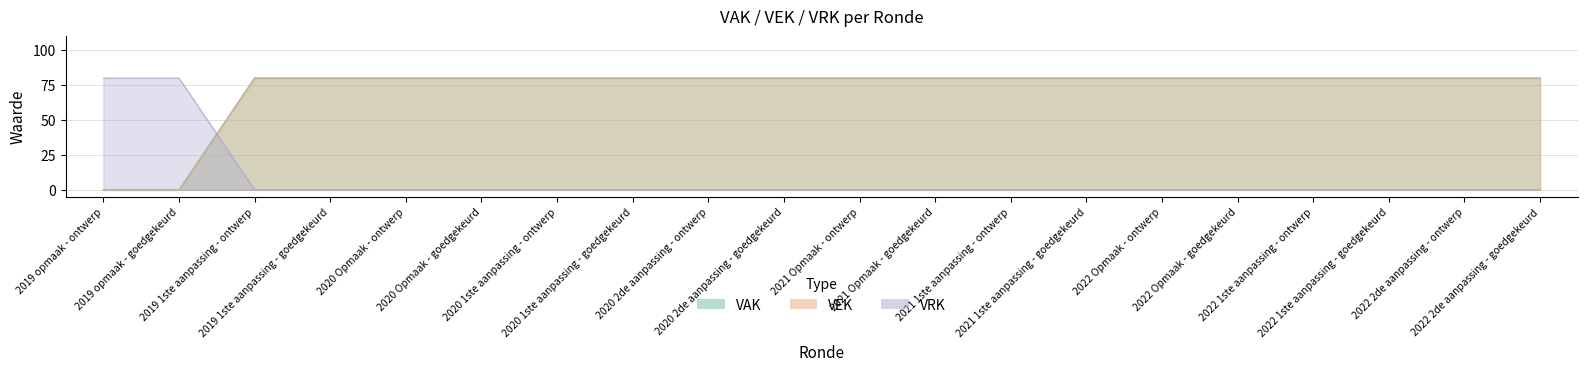

At how many categories does at least one series exceed 33?

20